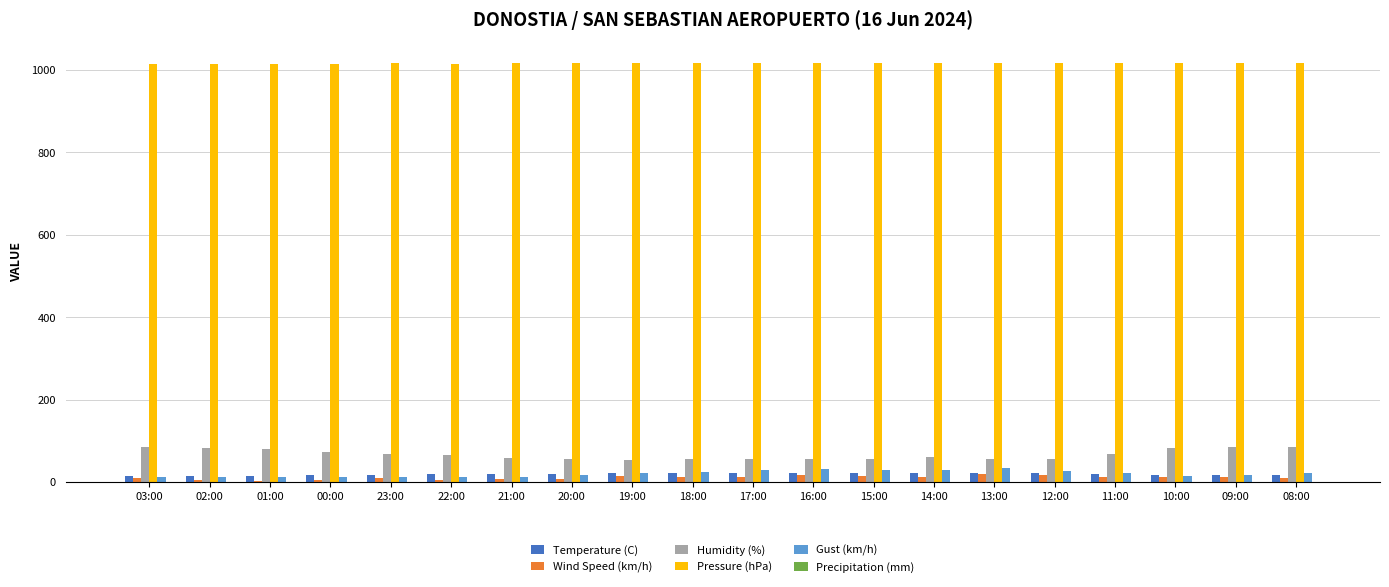

What is the sum of all Pressure (hPa) values?

20316.7